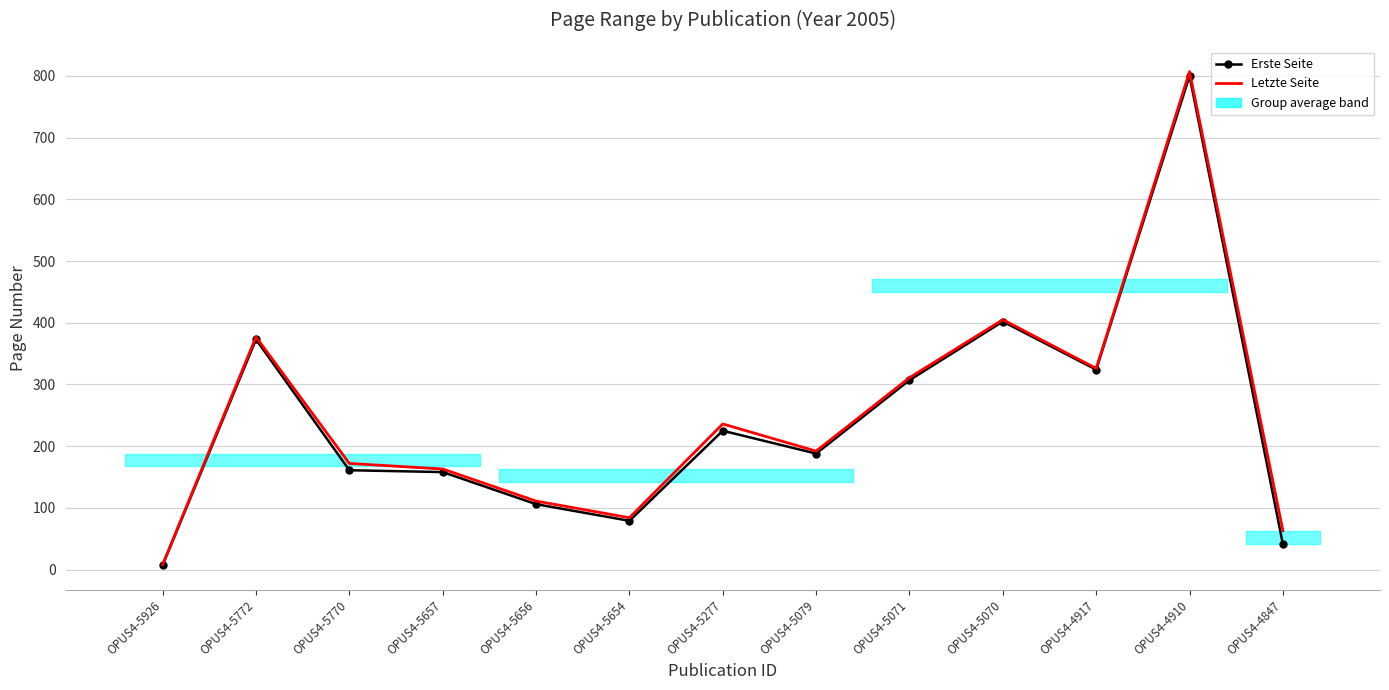

What is the difference between the highest and lowest values at OPUS4-5926?

1